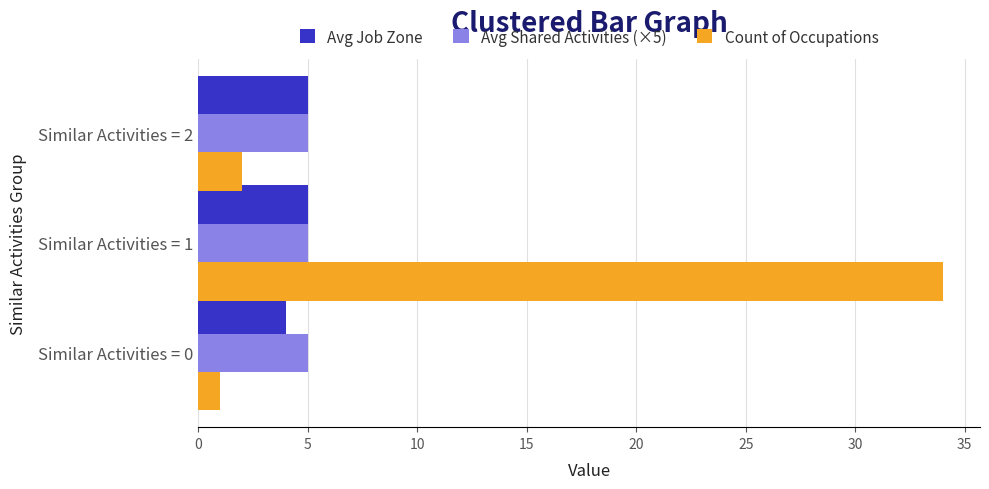

The value of Avg Job Zone at Similar Activities = 1 is 5. True or false?

True